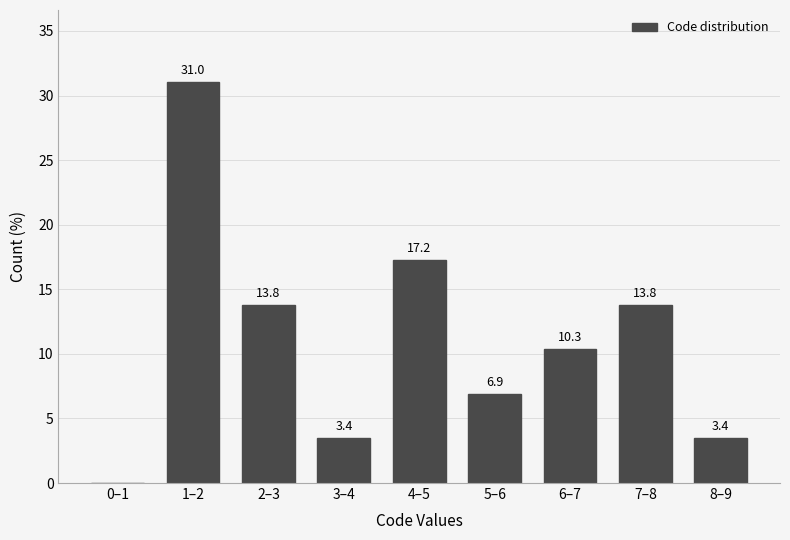

Reading left to right, list all the values displayed in this chart.

0–1=0.0	1–2=31.0	2–3=13.8	3–4=3.4	4–5=17.2	5–6=6.9	6–7=10.3	7–8=13.8	8–9=3.4